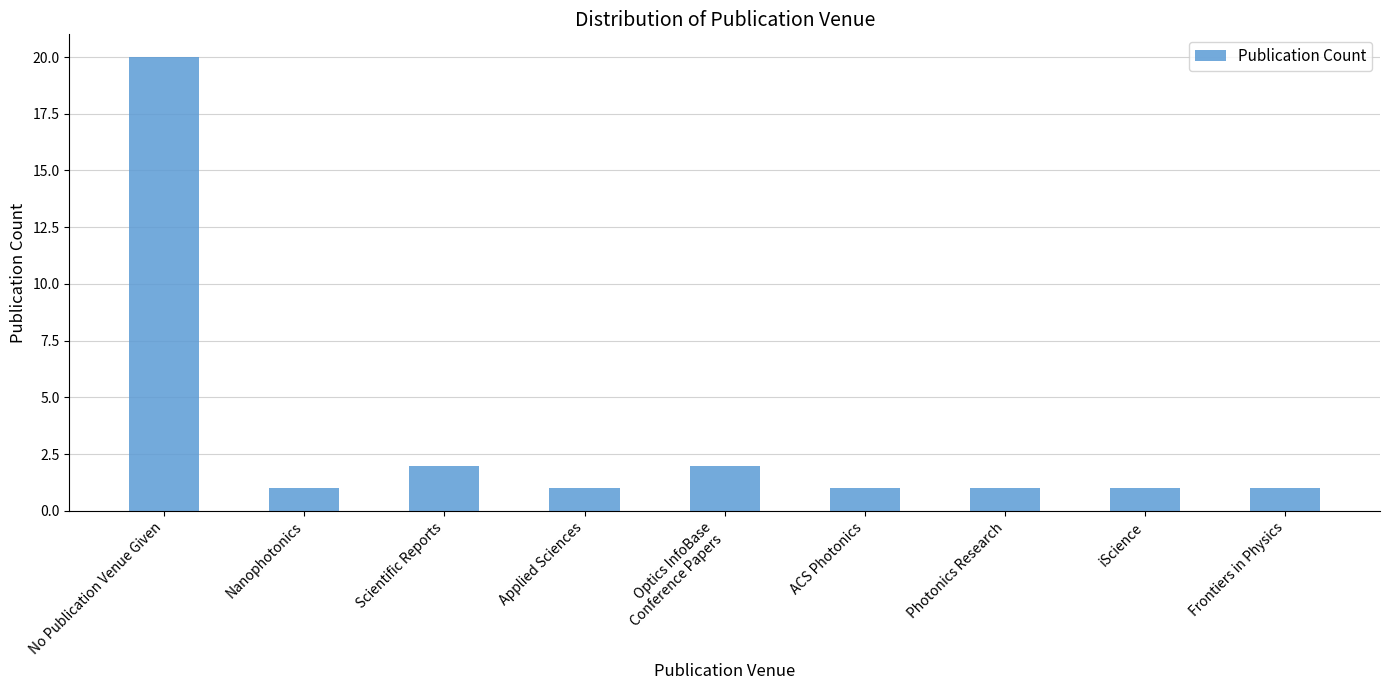

What is the minimum value shown in the chart?

1